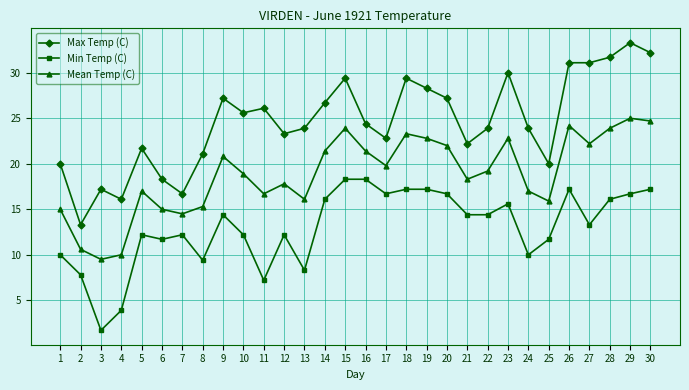

Does the chart have visible grid lines?

Yes